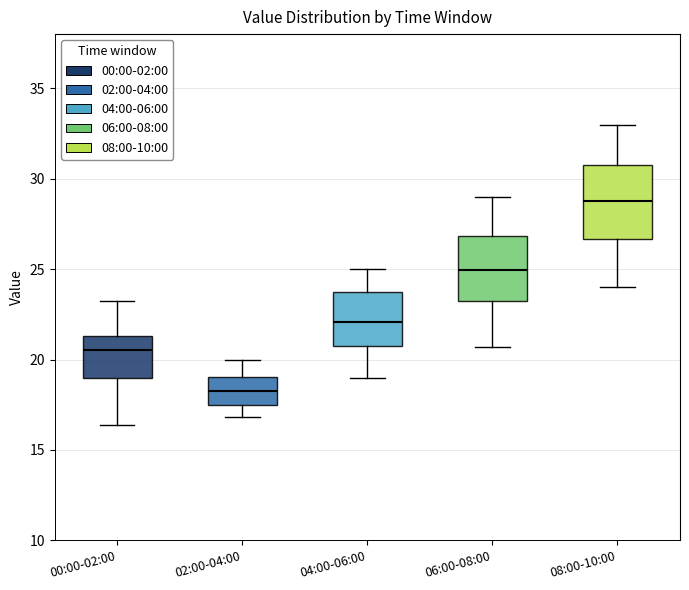

Which box's median line is the lowest?

02:00-04:00